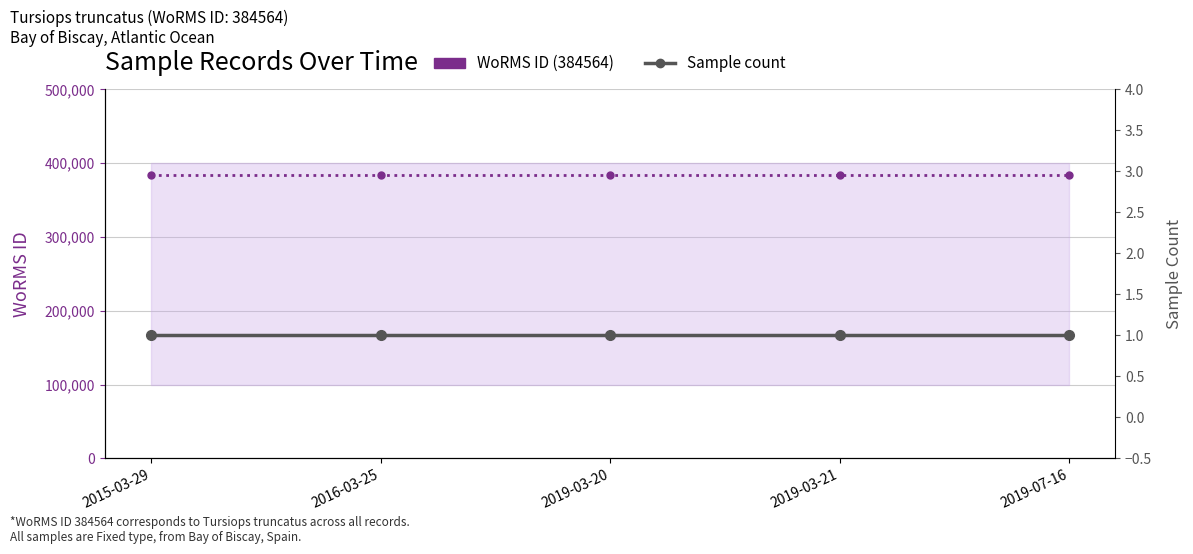

Rank the categories by Sample count value from highest to lowest.

2015-03-29, 2016-03-25, 2019-03-20, 2019-03-21, 2019-07-16